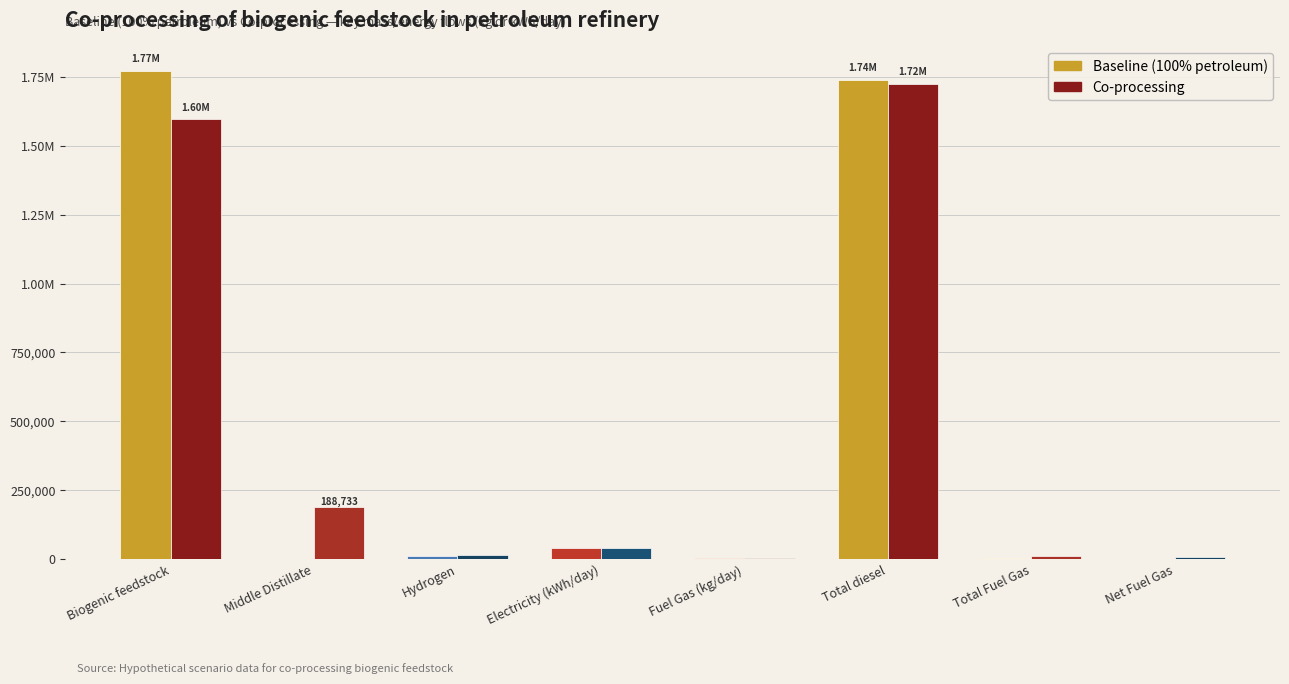

What is the sum of all Co-processing values?

3587494.7